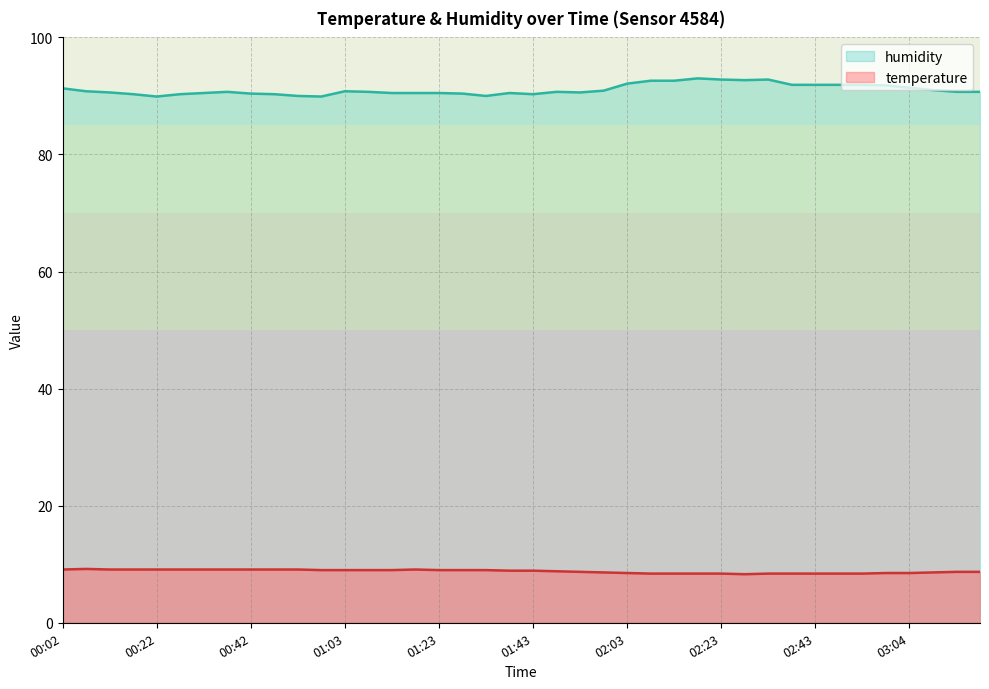

Does the chart display data point markers on the line(s)?

No